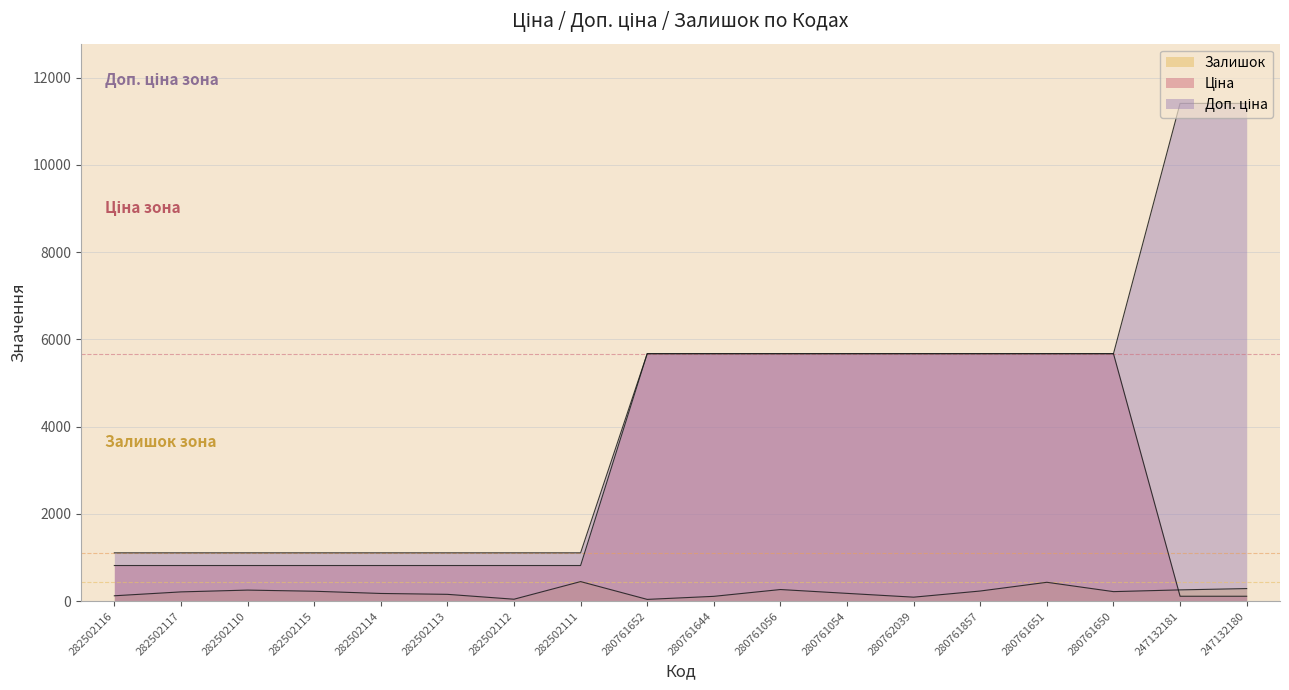

List the series in order of their peak value, lowest first.

Залишок, Ціна, Доп. ціна